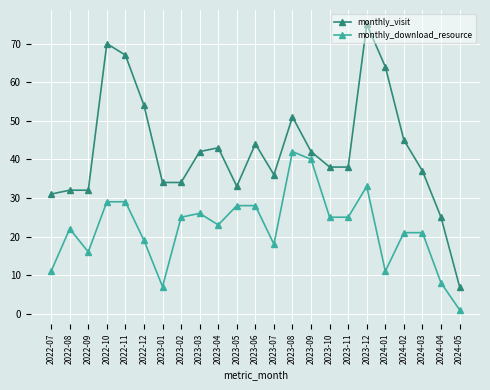

What is the difference between the maximum and second lowest values in the monthly_visit series?

50